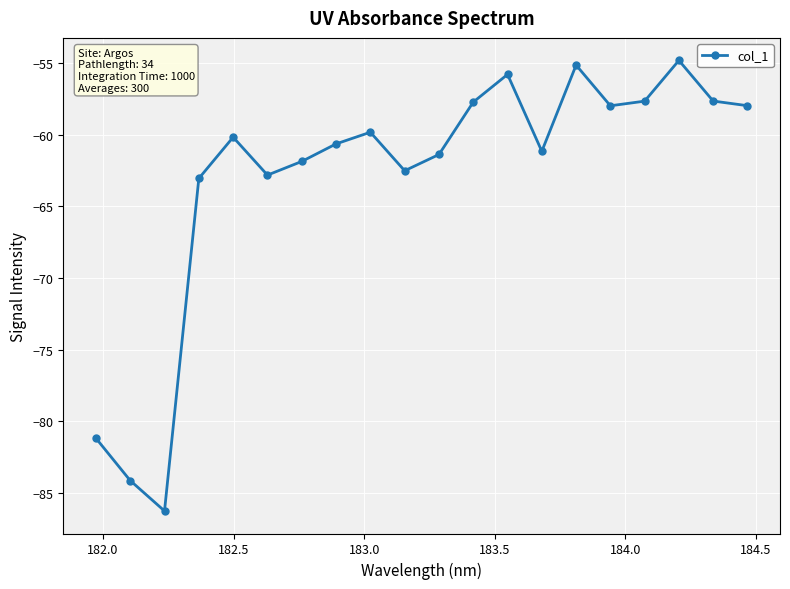

What is the smallest value displayed?

-86.2